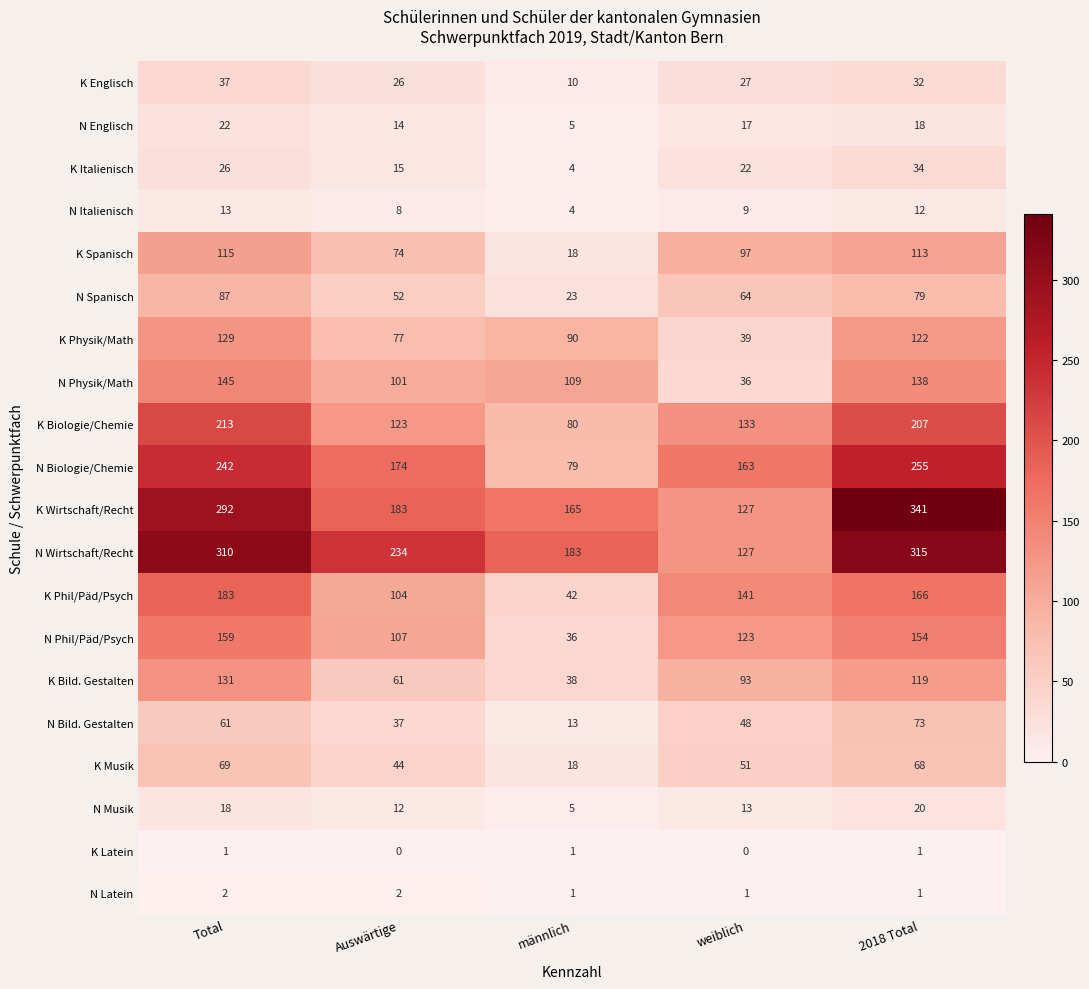

How many values in the K Wirtschaft/Recht series are below 183?

2